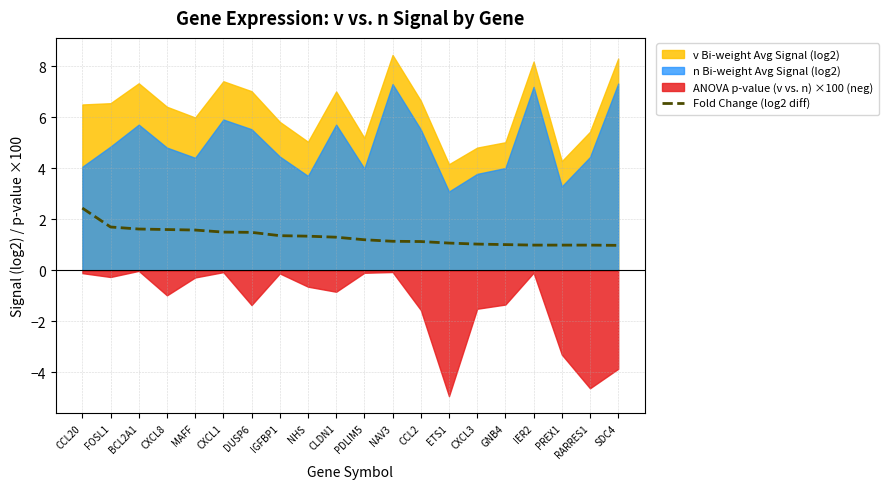

Where does the data first go above 1?

CCL20